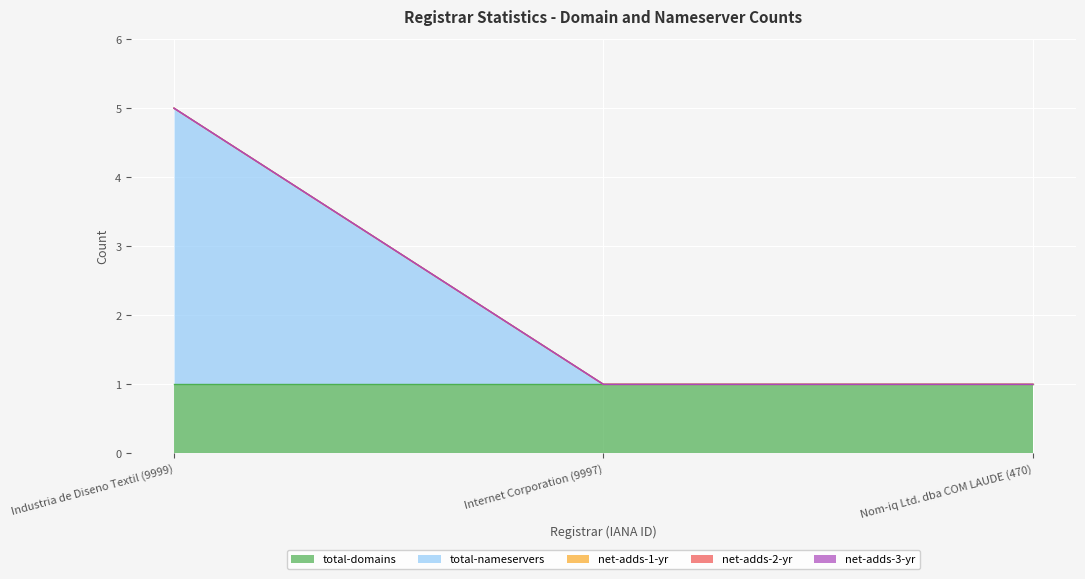

The total-nameservers series shows 0 at Nom-iq Ltd. dba COM LAUDE (470). True or false?

True